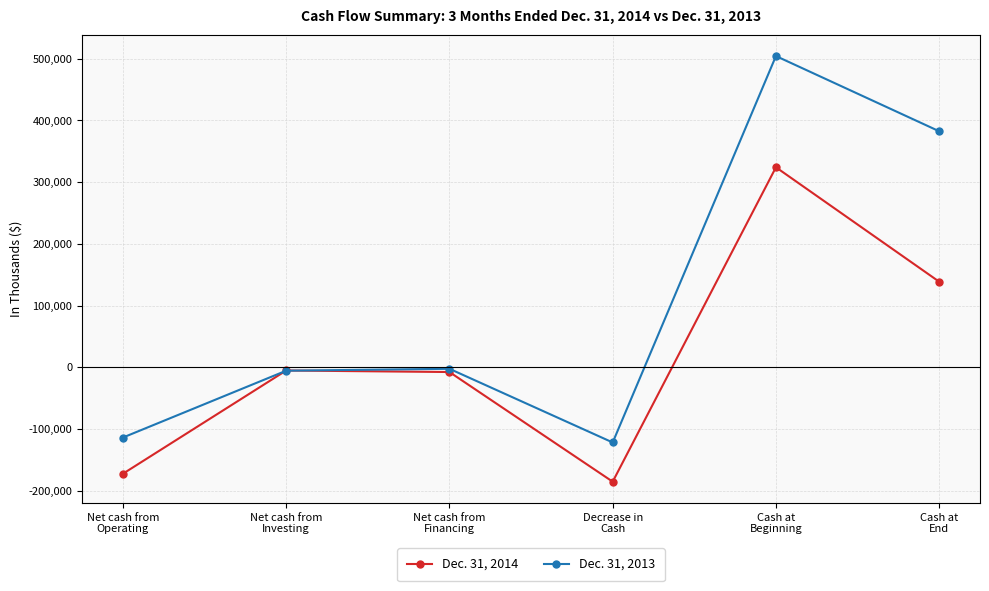

The Dec. 31, 2013 series shows -65869 at Net cash from
Operating. True or false?

False